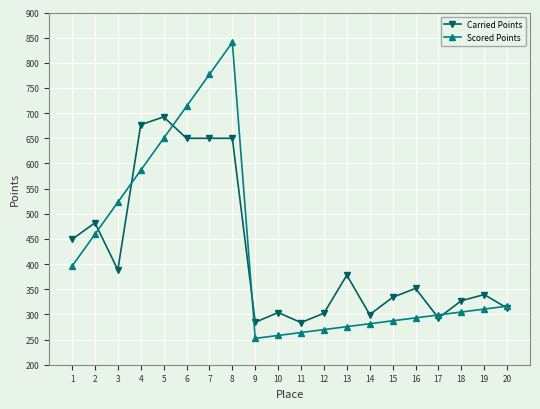

List the series in order of their peak value, highest first.

Scored Points, Carried Points